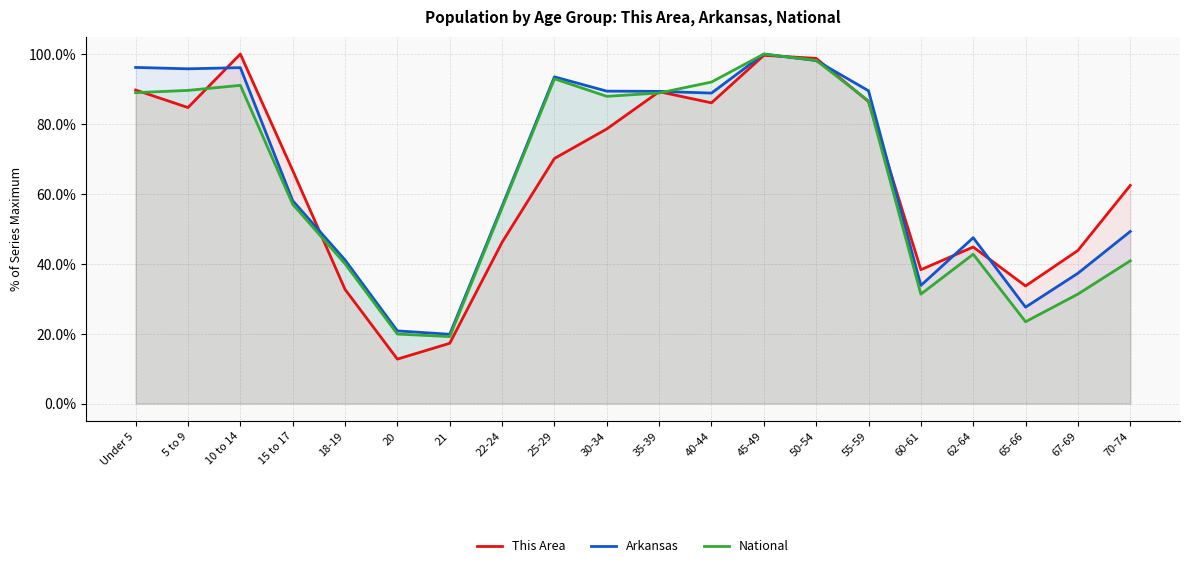

How many values in the National series exceed 86?

10